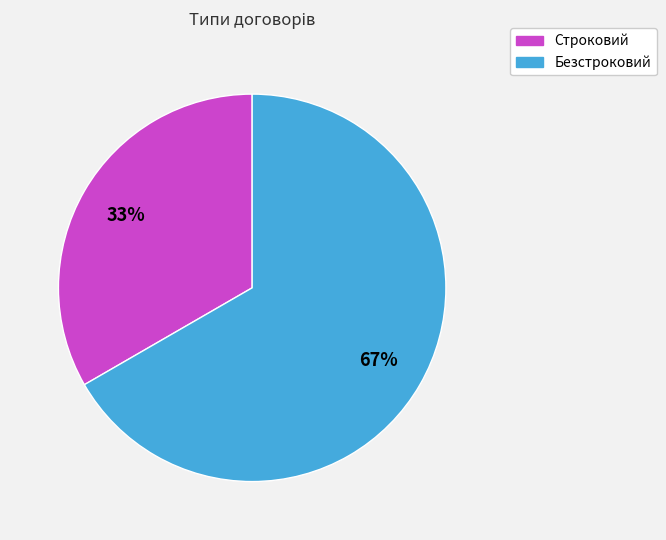

What percentage is the Строковий slice, to the nearest percent?

33%